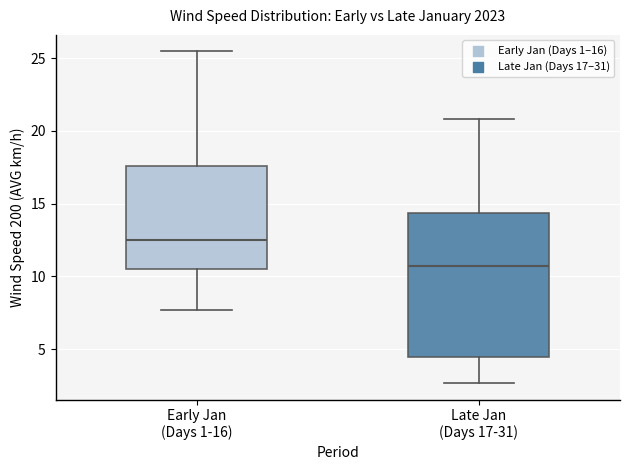

Reading left to right, read every box against the y-axis: the position of its median line, the range the box covers, and the ends of its whiskers. The values are not printed on the chart, so give them approximately, as read against the axis.

Early Jan (Days 1-16): median 12.5, box 10.5 to 17.5, whiskers 7.5 to 25.5
Late Jan (Days 17-31): median 10.5, box 4.5 to 14.5, whiskers 2.5 to 21.0